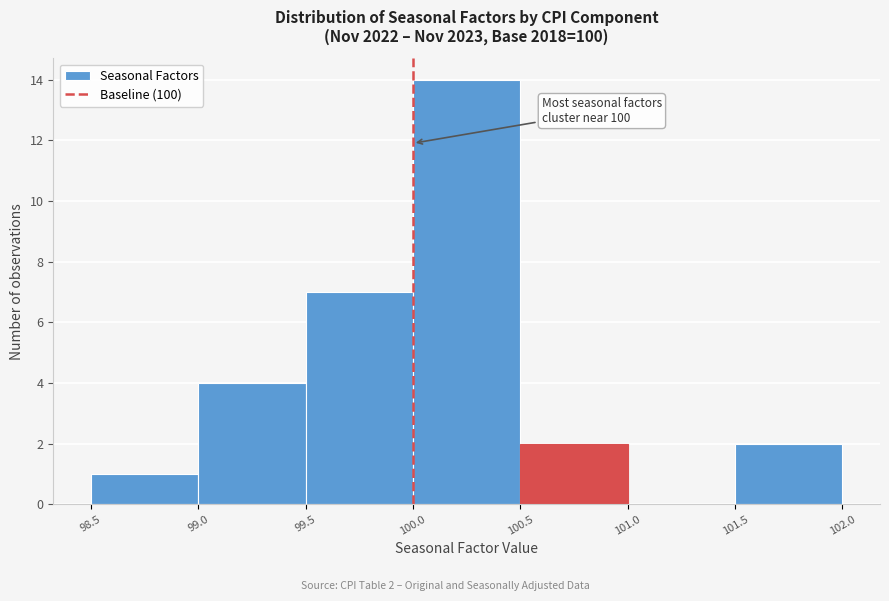

Over which range of the x-axis is the bar tallest?

100.0 to 100.5